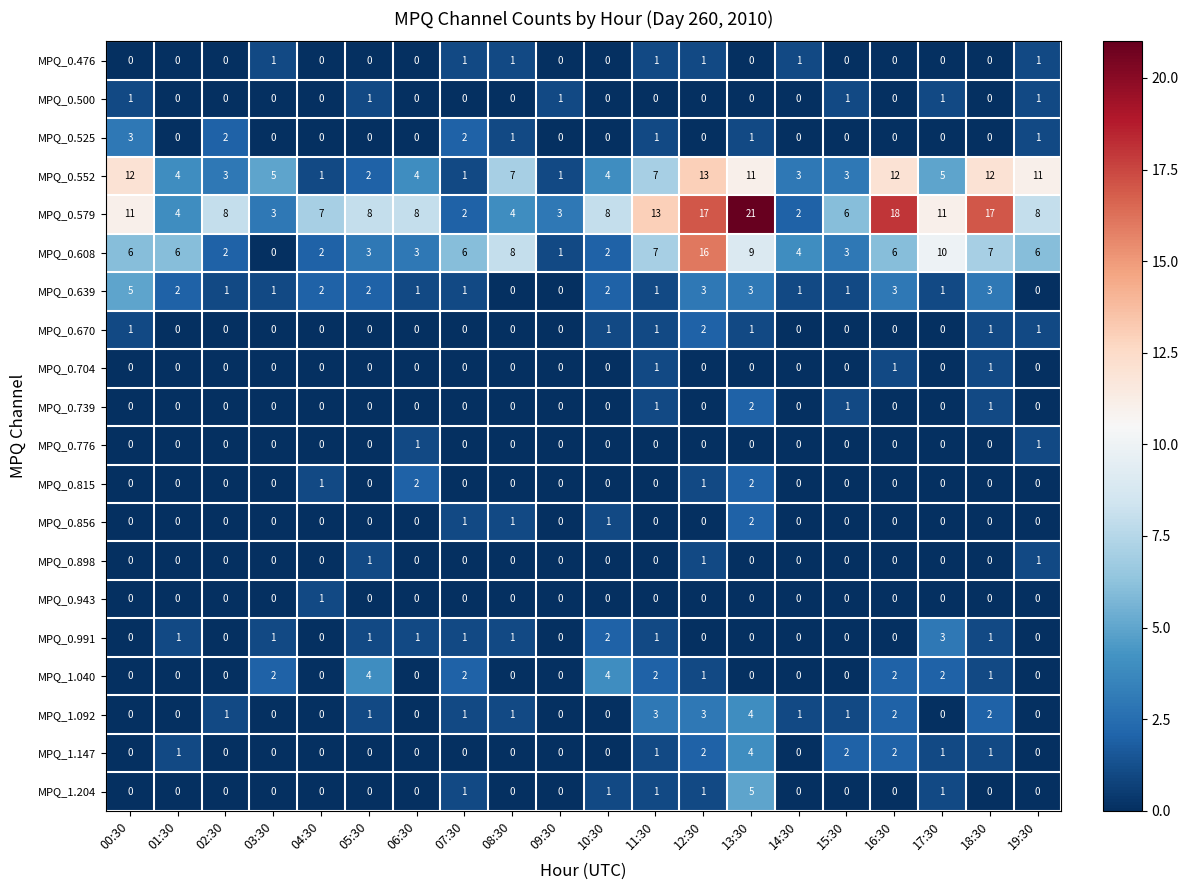

Which category has the highest value in the MPQ_0.608 series?

12:30